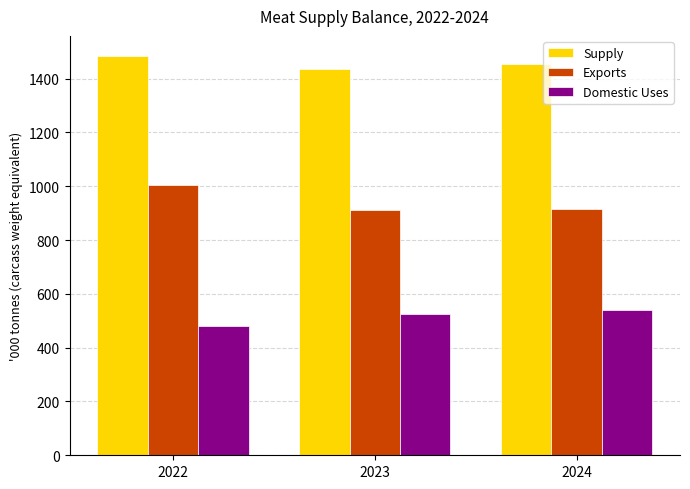

Which category has the lowest value in the Domestic Uses series?

2022